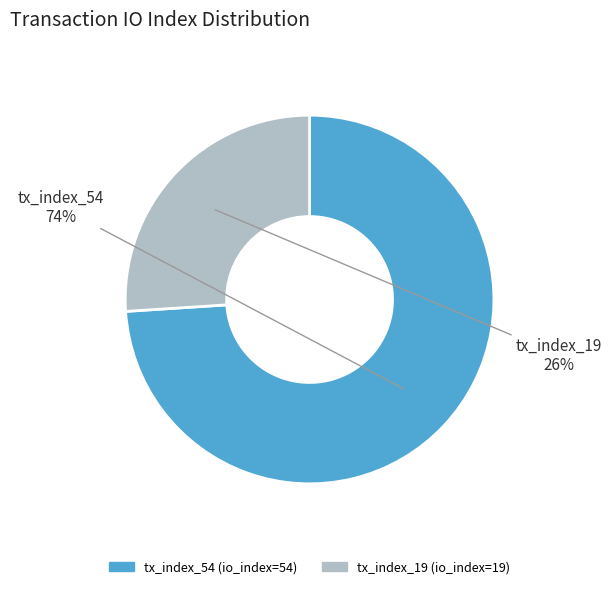

To the nearest percent, what is the average slice percentage?

50%